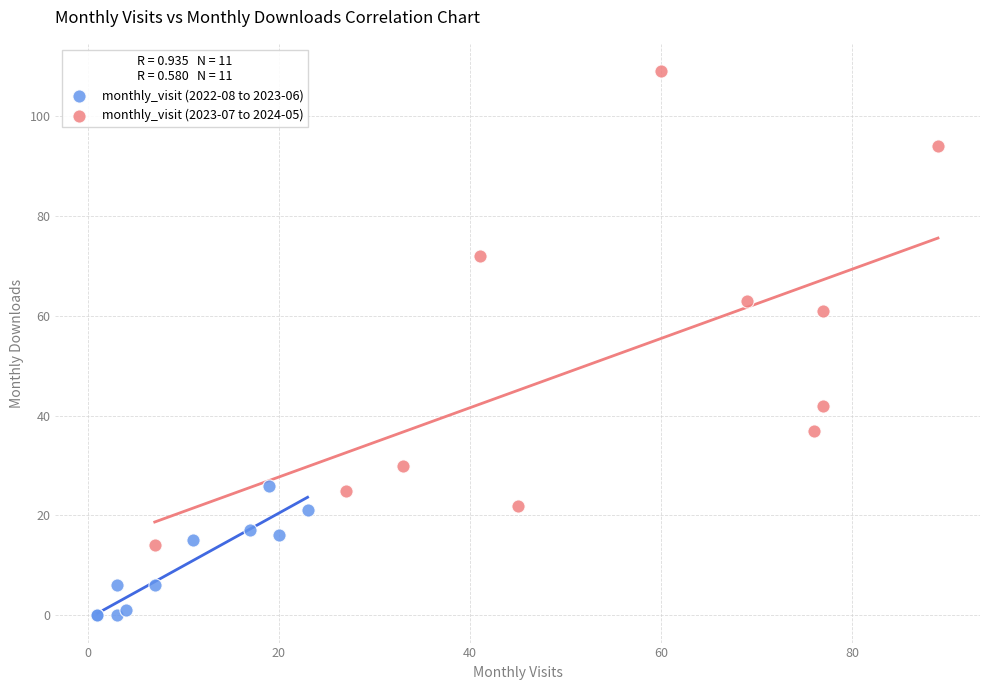

Which series has the largest Y range (max minus min)?

monthly_visit (2023-07 to 2024-05)